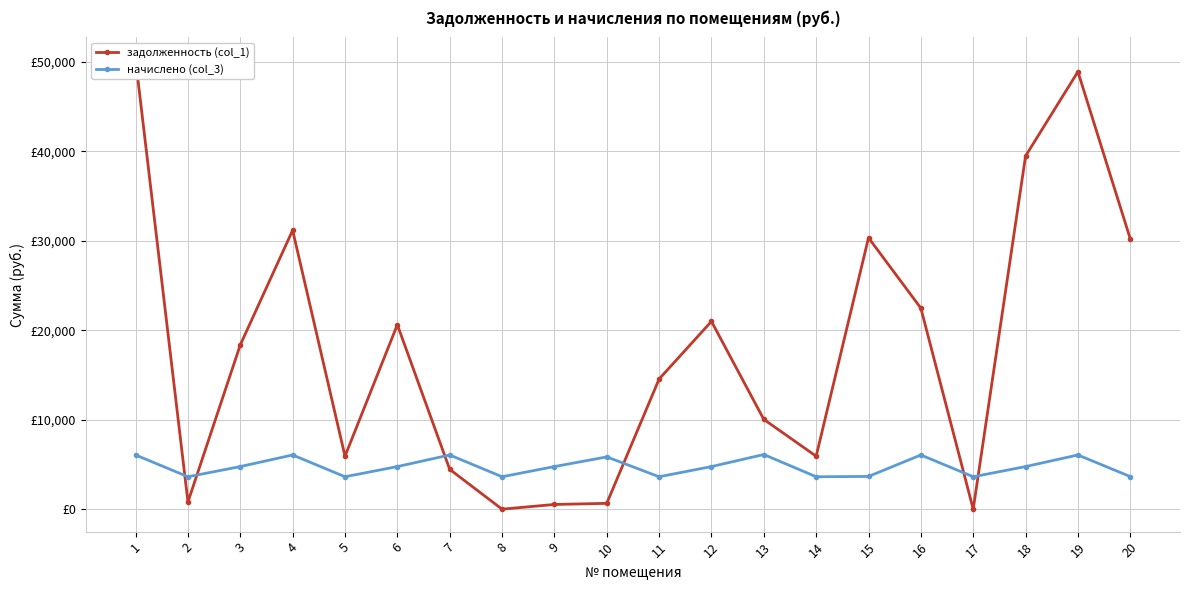

What is the difference between the highest and lowest values at 4?

25106.9